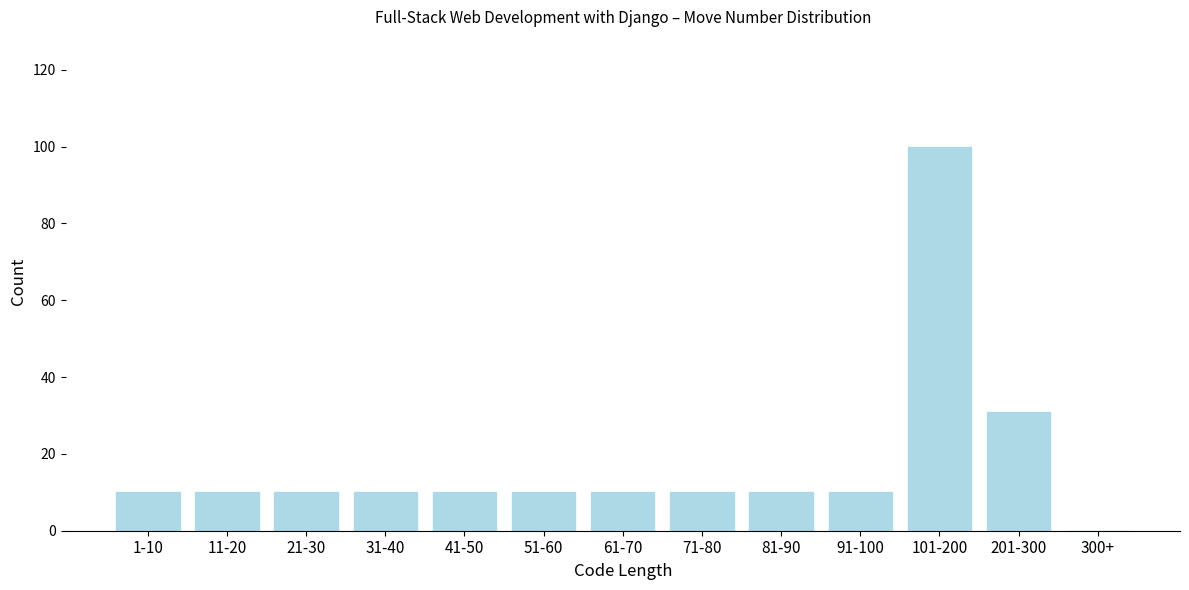

Reading right to left, list all the values displayed in this chart.

300+=0	201-300=31	101-200=100	91-100=10	81-90=10	71-80=10	61-70=10	51-60=10	41-50=10	31-40=10	21-30=10	11-20=10	1-10=10